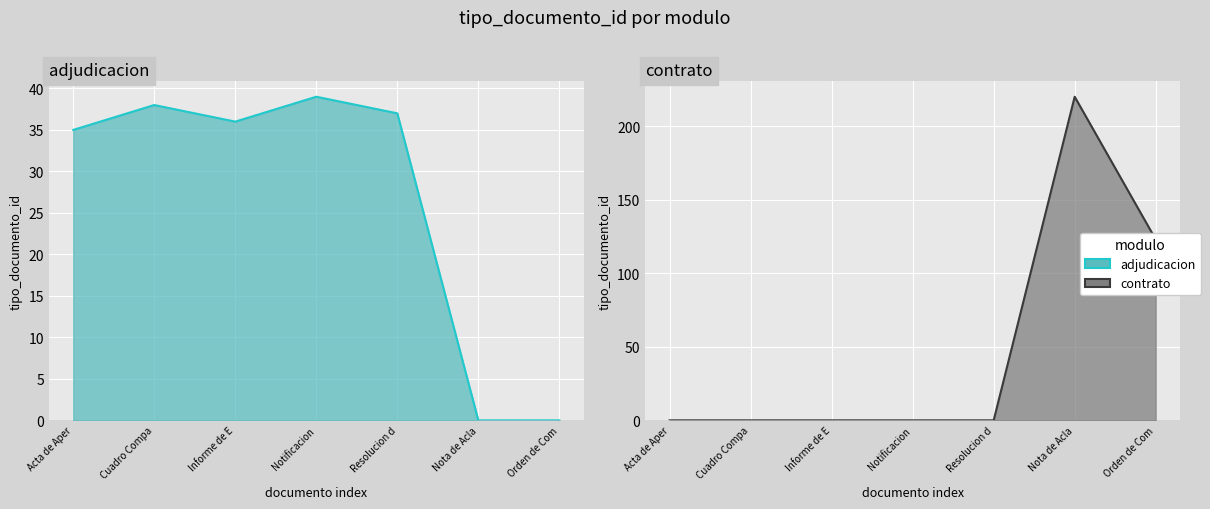

Rank the series at Nota de Acla from highest to lowest value.

contrato_line, adjudicacion_line